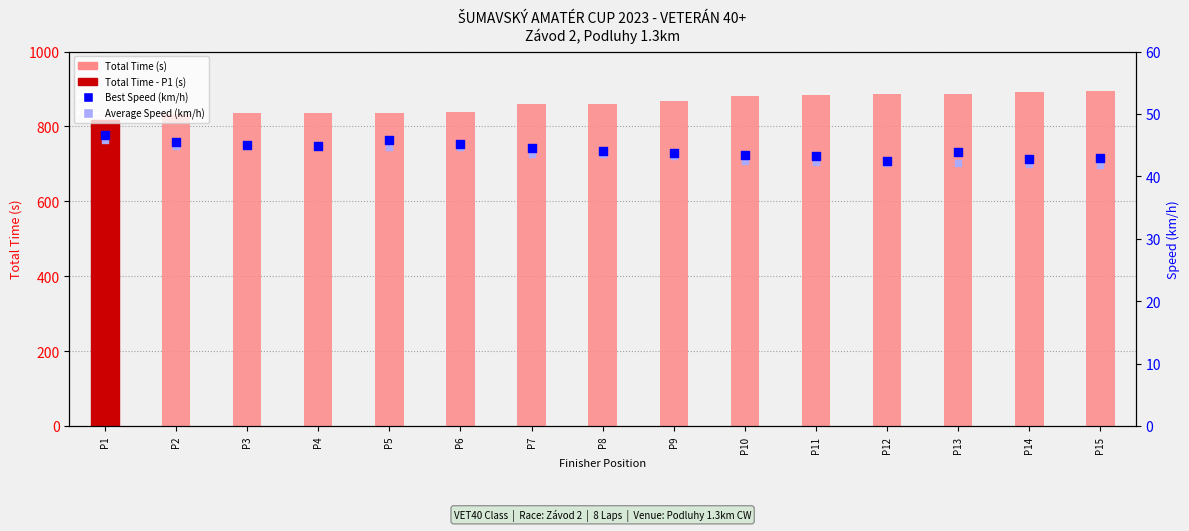

At how many categories does at least one series exceed 751?

15